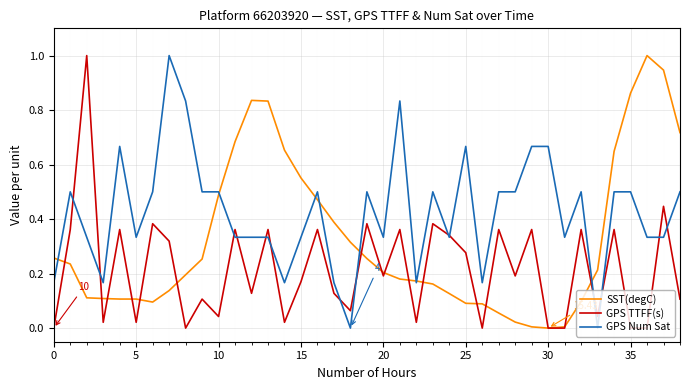

Which series has the largest total across all categories?

GPS Num Sat